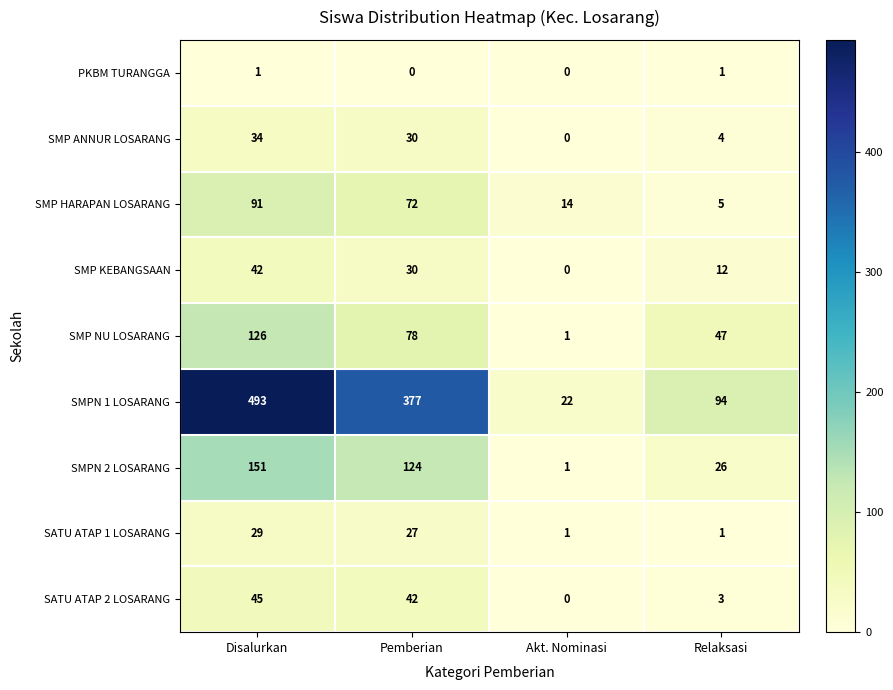

What is the average value of the SMP HARAPAN LOSARANG series?

46